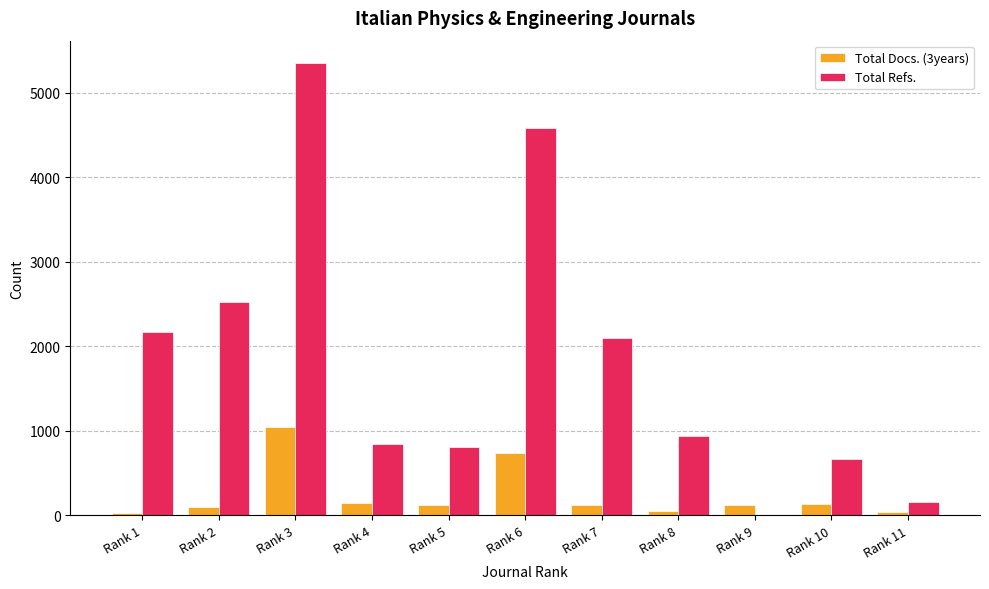

What is the total value across all series at Rank 5?

929